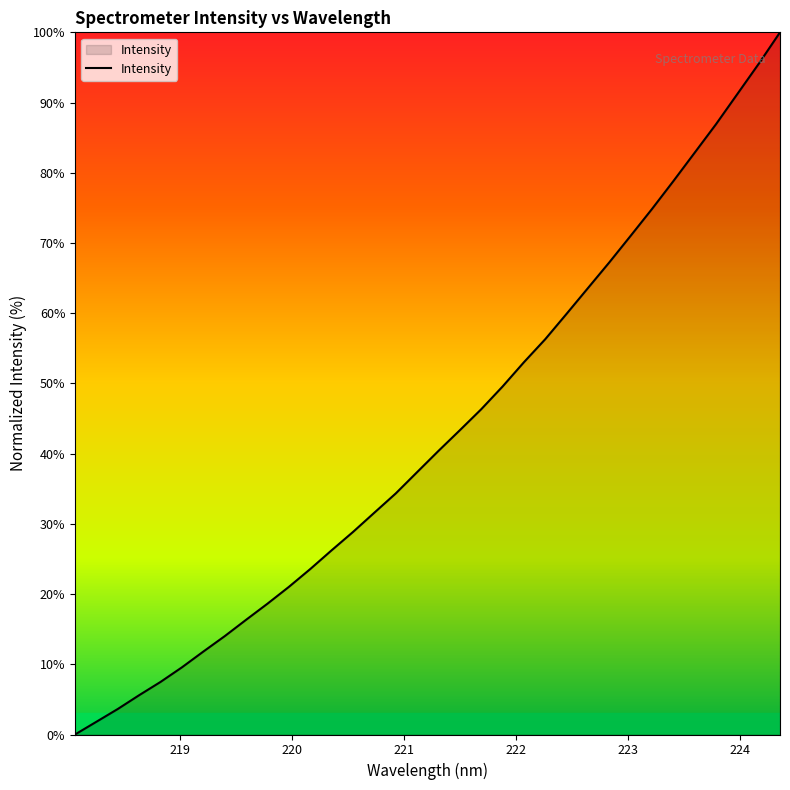

True or false: there are more than 2 points higher than both neighbors.

False